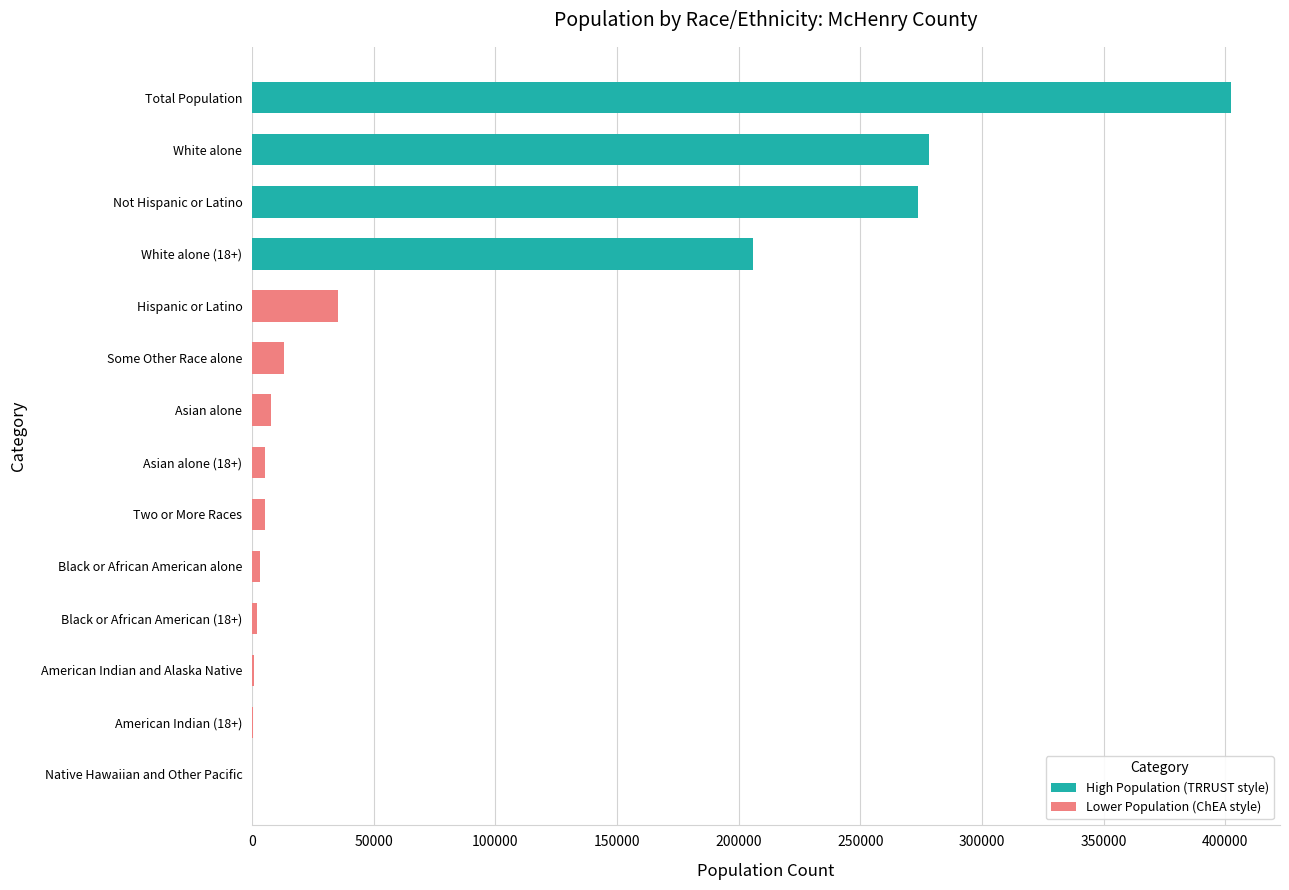

What is the sum of all values?

1233780